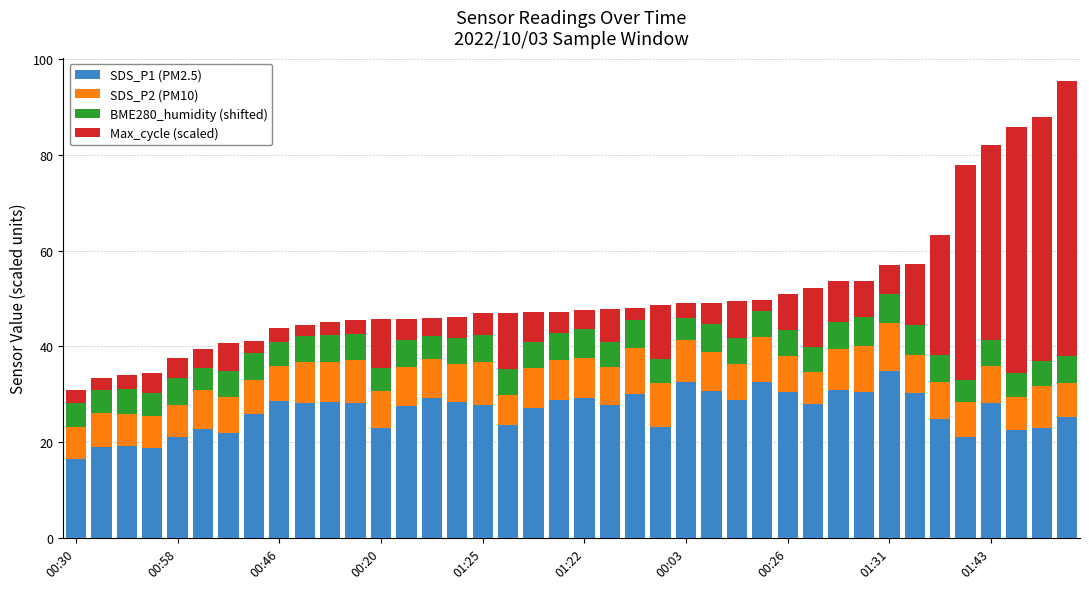

What is the lowest value of the SDS_P1 (PM2.5) series?

16.4